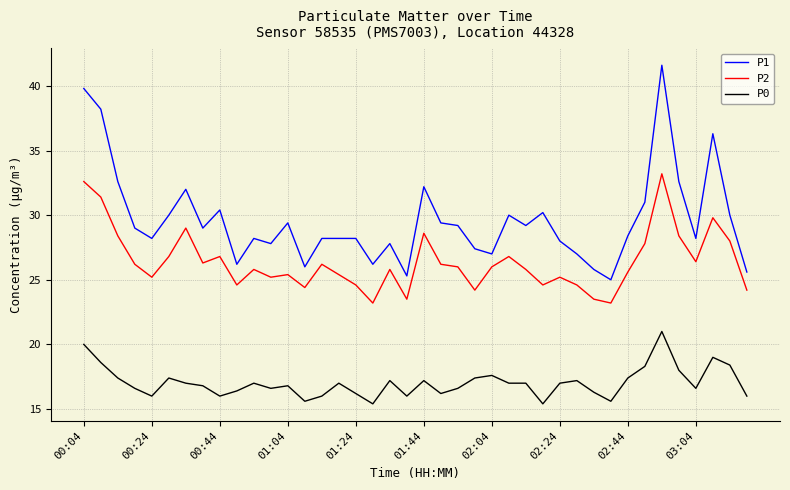

True or false: P0 and P2 intersect in this chart.

False